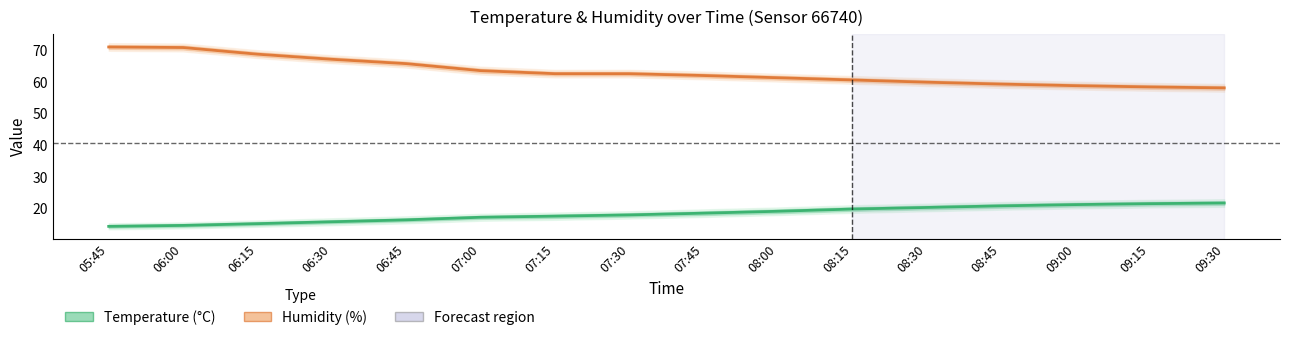

At which category is the sum across all series the highest?

06:00